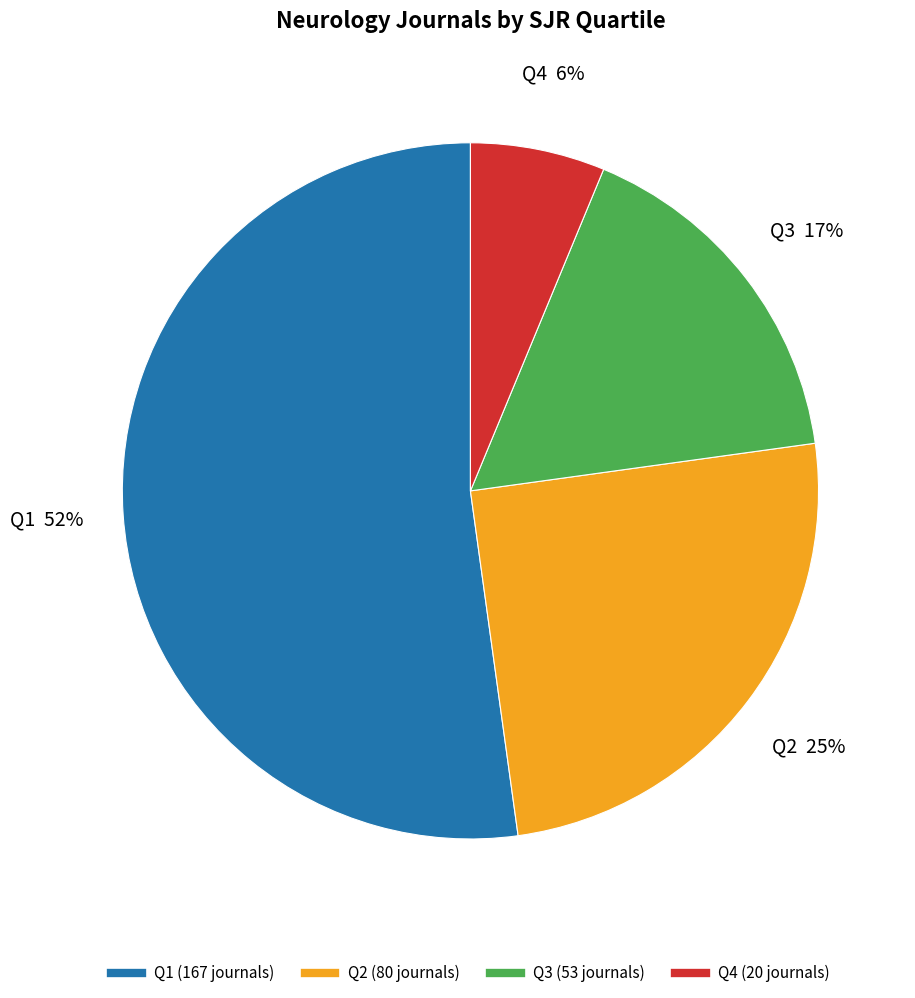

What is the largest slice in the pie chart?

Q1